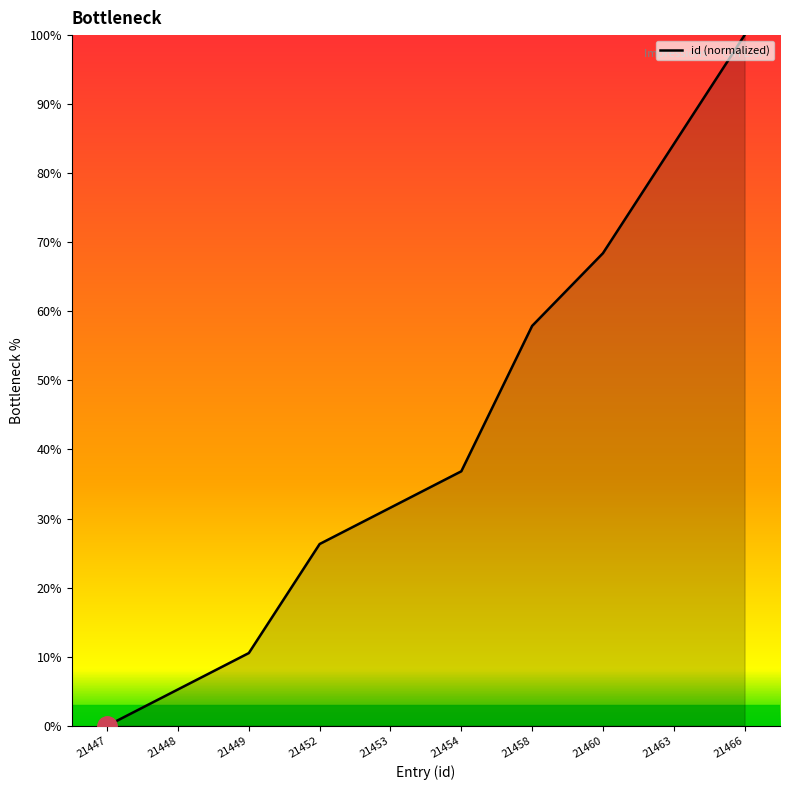

Rank the categories by value from lowest to highest.

21447, 21448, 21449, 21452, 21453, 21454, 21458, 21460, 21463, 21466